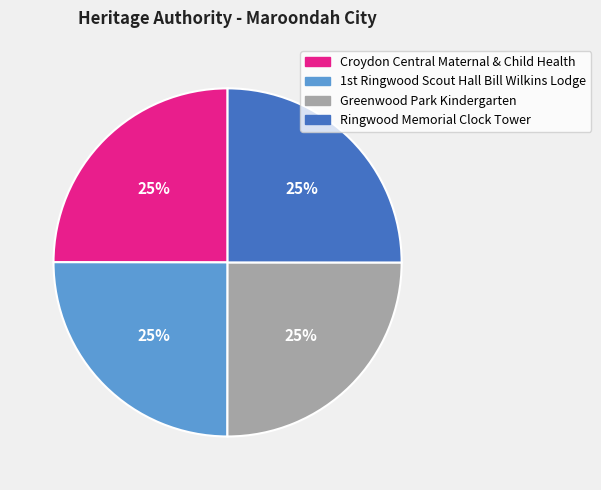

How many segments does this pie chart have?

4